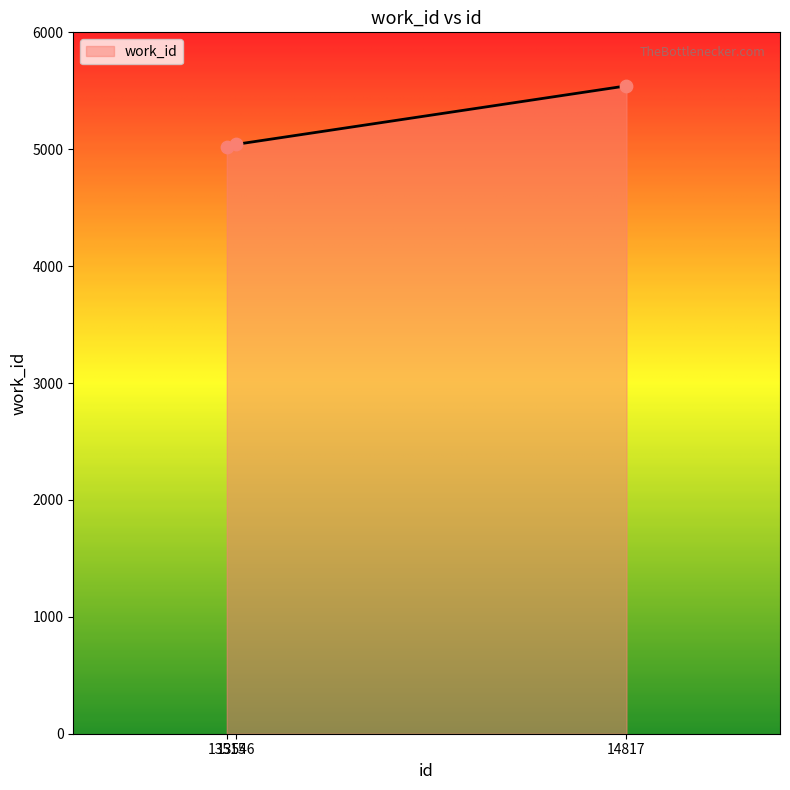

What is the change in value from 13515 to 14817?

+519